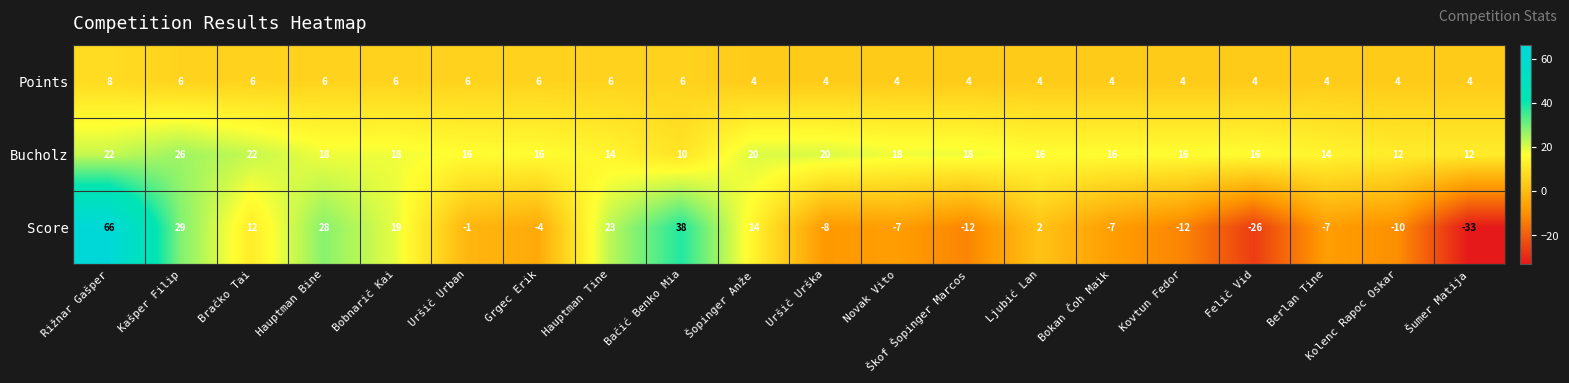

What is the difference between the highest and lowest values at Uršič Urška?

28